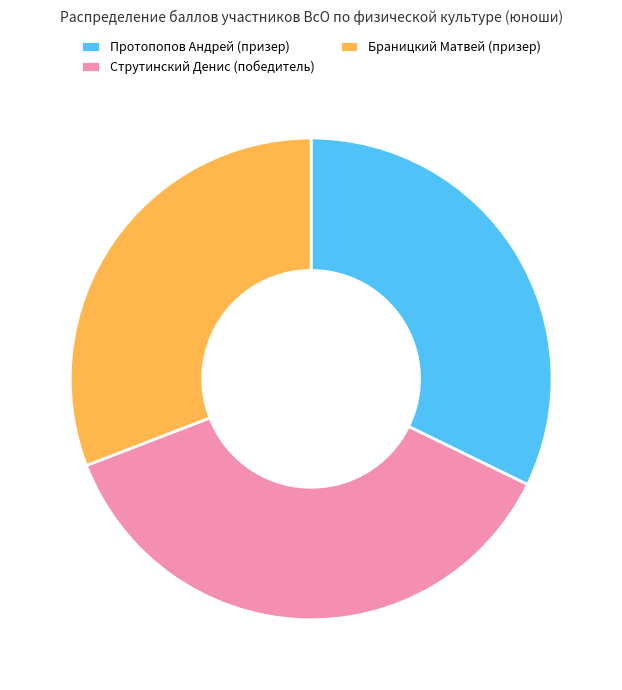

Which slice is the largest?

Струтинский Денис (победитель)